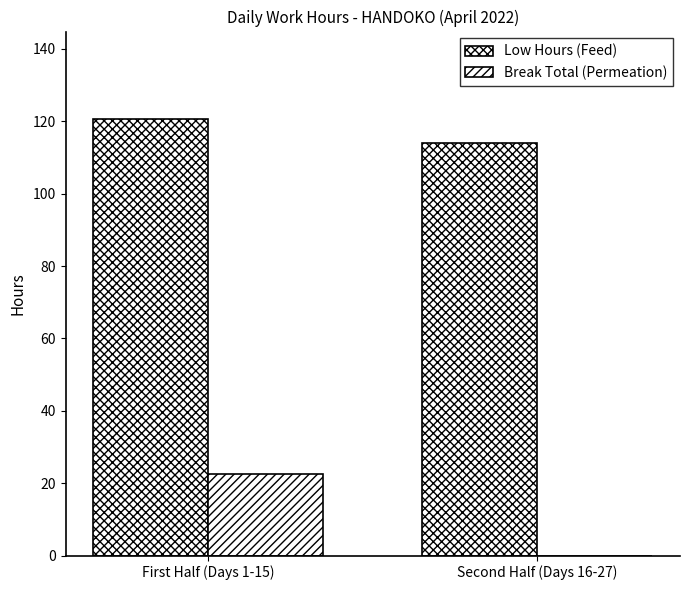

Rank the categories by Break Total (Permeation) value from highest to lowest.

First Half (Days 1-15), Second Half (Days 16-27)